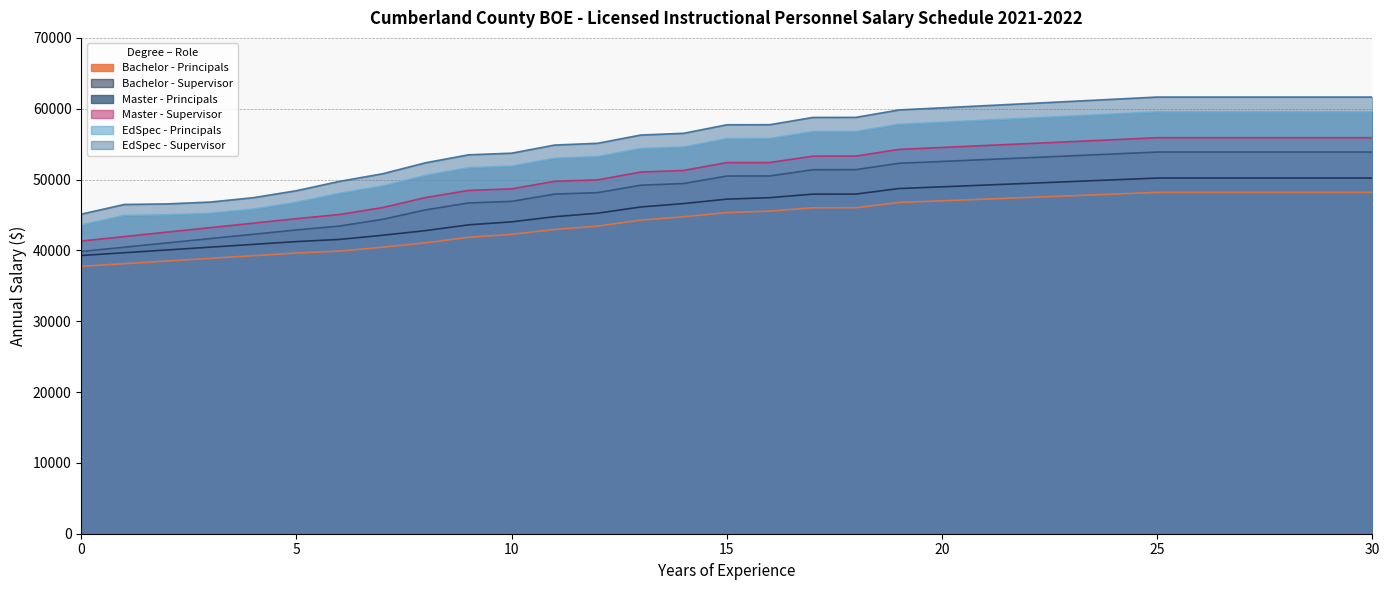

Is it true that Master - Supervisor equals 47459.7 at 8?

True